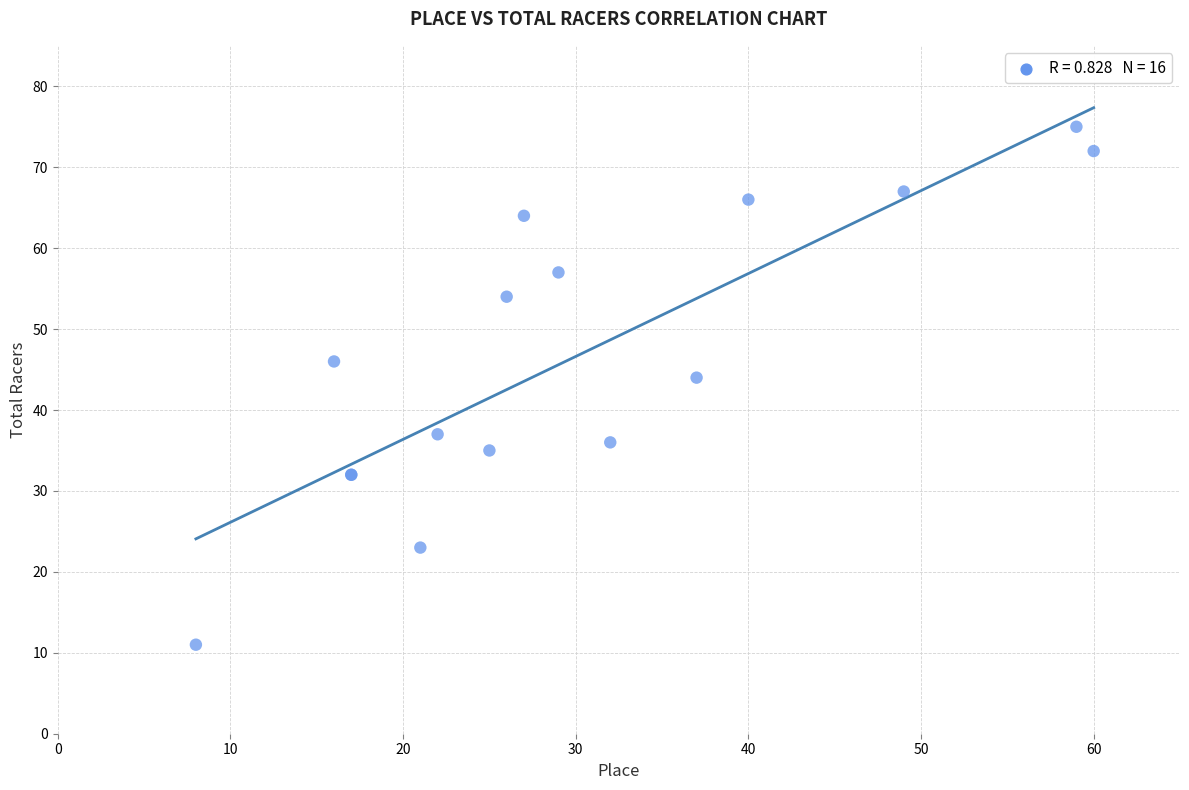

What Y value in the scatter plot is closest to 43?

44